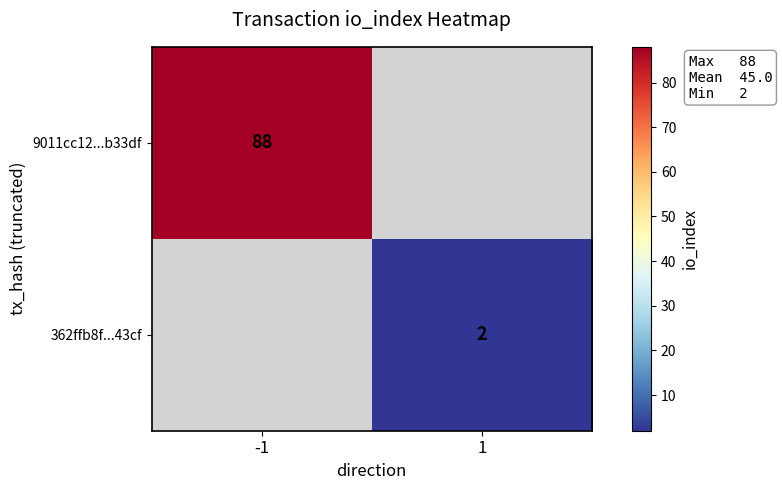

The 9011cc12...b33df series shows 88 at -1. True or false?

True